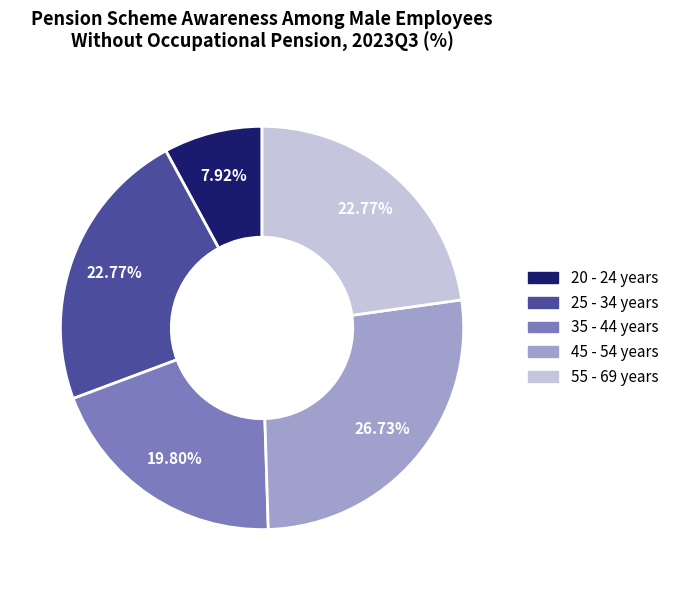

What is the total percentage of 55 - 69 years and 45 - 54 years?

49.5%